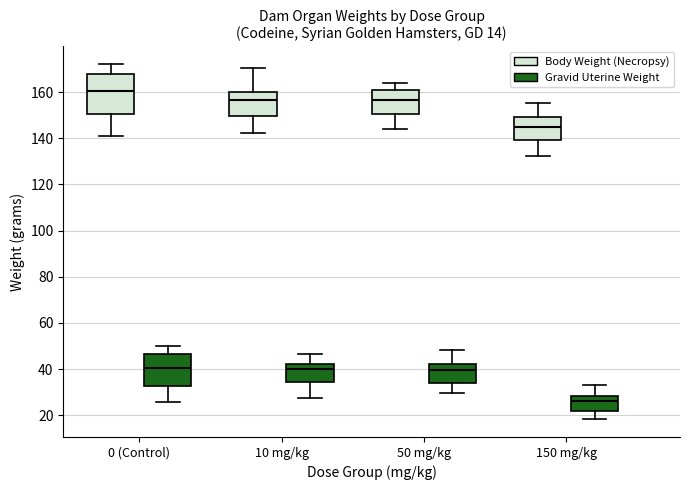

Reading left to right, transcribe this box plot: for each box, give where its median line is, the range the box spans, and where its two whiskers end, as read against the y-axis. The values are not printed on the chart, so give them approximately, as read against the axis.

0 (Control) (Body Weight (Necropsy)): median 160, box 150 to 168, whiskers 140 to 172
0 (Control) (Gravid Uterine Weight): median 40, box 32 to 46, whiskers 26 to 50
10 mg/kg (Body Weight (Necropsy)): median 156, box 150 to 160, whiskers 142 to 170
10 mg/kg (Gravid Uterine Weight): median 40, box 34 to 42, whiskers 28 to 46
50 mg/kg (Body Weight (Necropsy)): median 156, box 150 to 160, whiskers 144 to 164
50 mg/kg (Gravid Uterine Weight): median 40, box 34 to 42, whiskers 30 to 48
150 mg/kg (Body Weight (Necropsy)): median 144, box 140 to 150, whiskers 132 to 156
150 mg/kg (Gravid Uterine Weight): median 26, box 22 to 28, whiskers 18 to 34